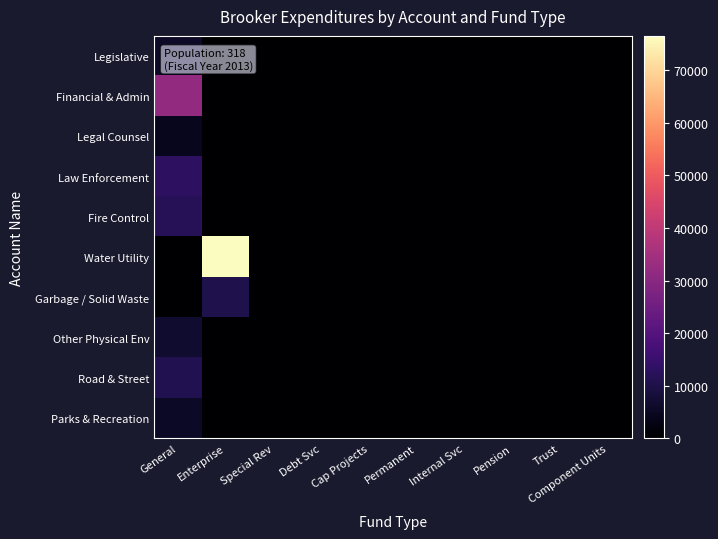

Reading left to right, extract all data points from this chart.

Legislative: General=5705	Enterprise=0	Special Rev=0	Debt Svc=0	Cap Projects=0	Permanent=0	Internal Svc=0	Pension=0	Trust=0	Component Units=0
Financial & Admin: General=31966	Enterprise=0	Special Rev=0	Debt Svc=0	Cap Projects=0	Permanent=0	Internal Svc=0	Pension=0	Trust=0	Component Units=0
Legal Counsel: General=4400	Enterprise=0	Special Rev=0	Debt Svc=0	Cap Projects=0	Permanent=0	Internal Svc=0	Pension=0	Trust=0	Component Units=0
Law Enforcement: General=12914	Enterprise=0	Special Rev=0	Debt Svc=0	Cap Projects=0	Permanent=0	Internal Svc=0	Pension=0	Trust=0	Component Units=0
Fire Control: General=11700	Enterprise=0	Special Rev=0	Debt Svc=0	Cap Projects=0	Permanent=0	Internal Svc=0	Pension=0	Trust=0	Component Units=0
Water Utility: General=0	Enterprise=76557	Special Rev=0	Debt Svc=0	Cap Projects=0	Permanent=0	Internal Svc=0	Pension=0	Trust=0	Component Units=0
Garbage / Solid Waste: General=0	Enterprise=10360	Special Rev=0	Debt Svc=0	Cap Projects=0	Permanent=0	Internal Svc=0	Pension=0	Trust=0	Component Units=0
Other Physical Env: General=6725	Enterprise=0	Special Rev=0	Debt Svc=0	Cap Projects=0	Permanent=0	Internal Svc=0	Pension=0	Trust=0	Component Units=0
Road & Street: General=10945	Enterprise=0	Special Rev=0	Debt Svc=0	Cap Projects=0	Permanent=0	Internal Svc=0	Pension=0	Trust=0	Component Units=0
Parks & Recreation: General=5619	Enterprise=0	Special Rev=0	Debt Svc=0	Cap Projects=0	Permanent=0	Internal Svc=0	Pension=0	Trust=0	Component Units=0